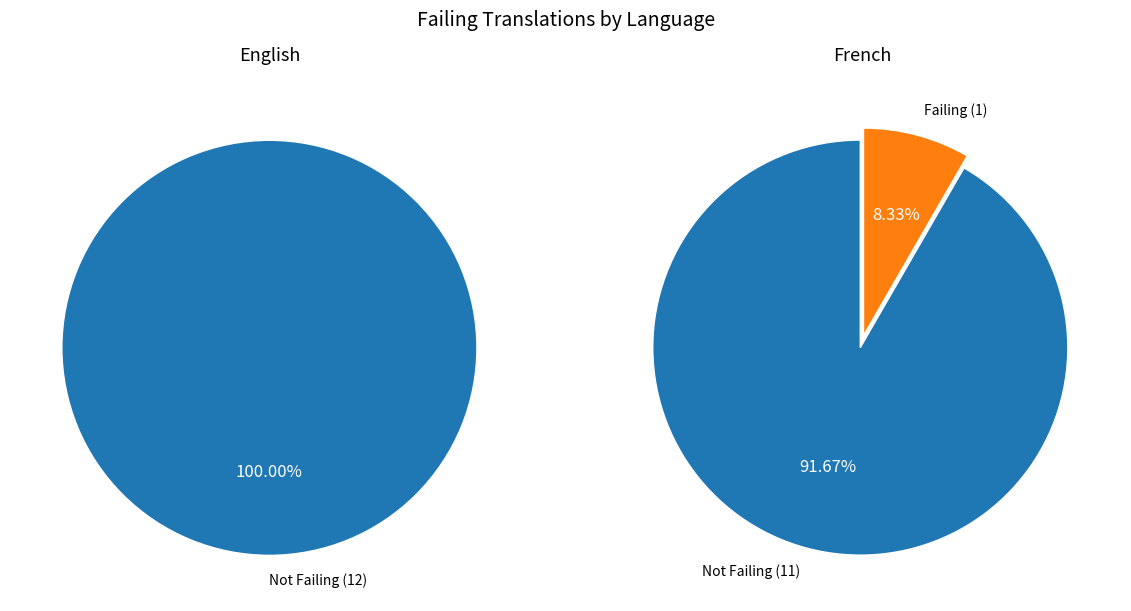

How many segments does this pie chart have?

2